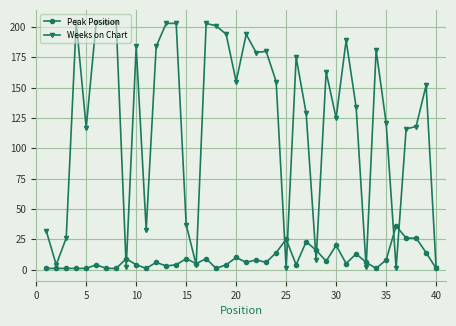

Rank the series by their average value, from highest to lowest.

Weeks on Chart, Peak Position